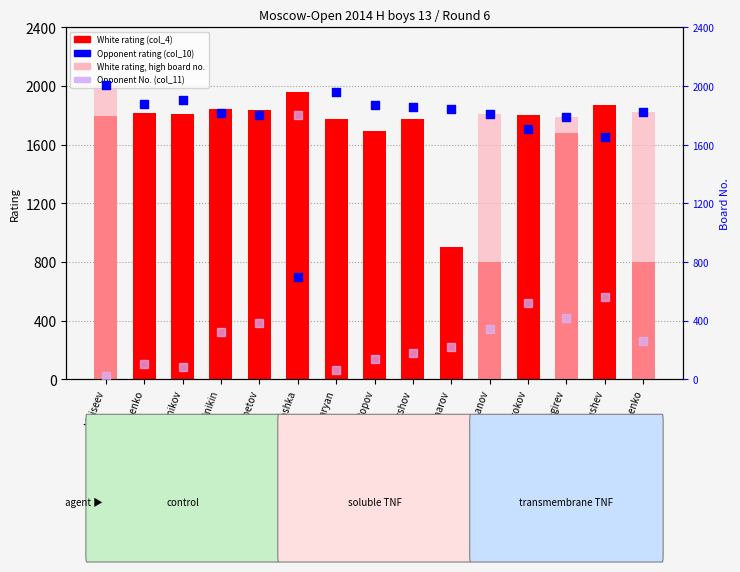

Which series contains the highest Y value?

Opponent rating (absent)